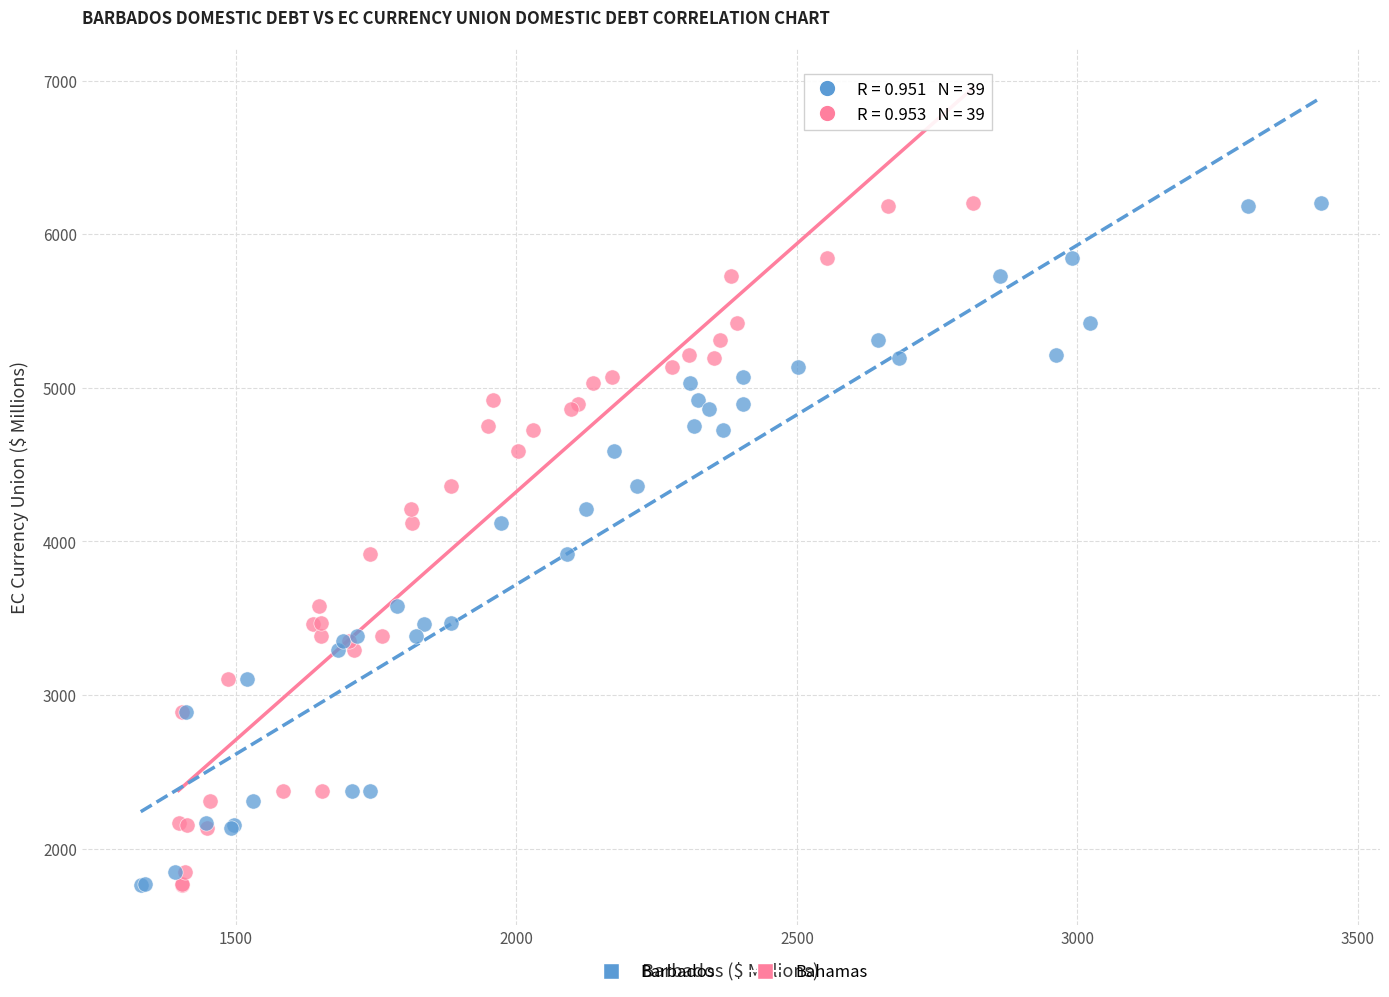

What are all the series names shown in the legend?

Barbados, Bahamas